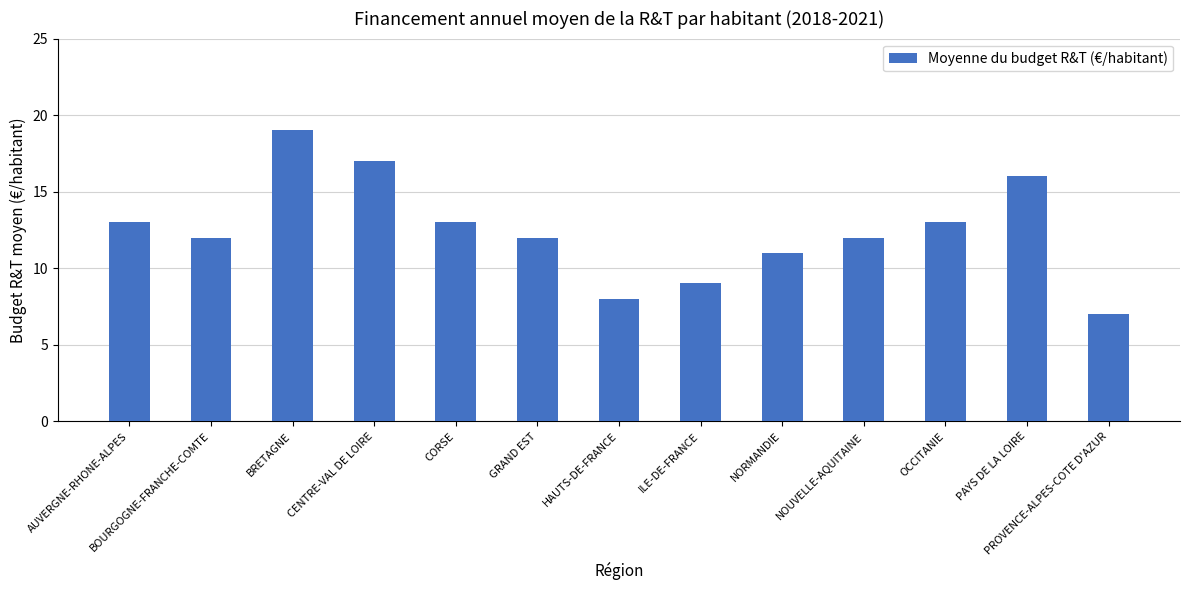

What is the change in value from BRETAGNE to NOUVELLE-AQUITAINE?

-7